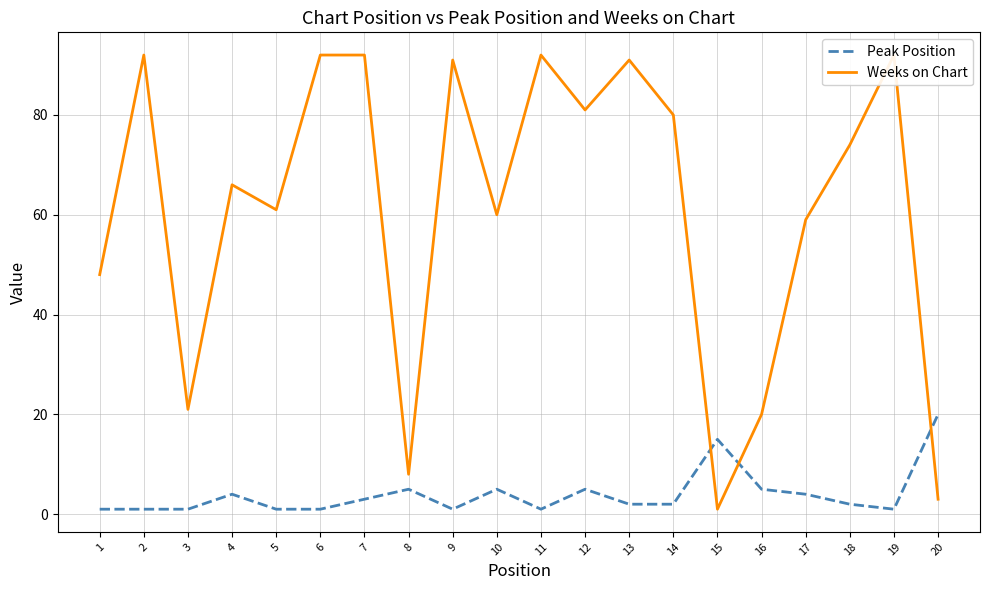

The value of Peak Position at 15 is 3. True or false?

False